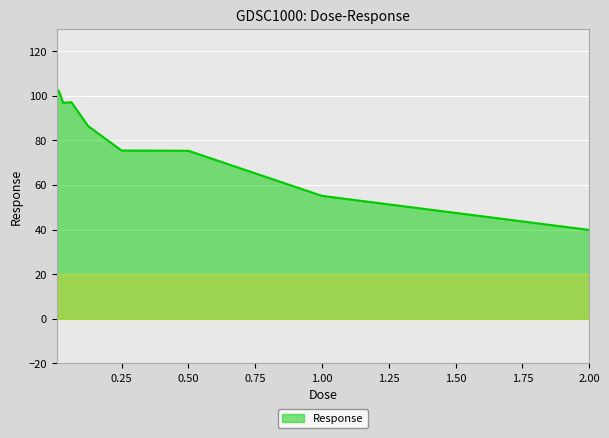

How many lines are shown in the chart?

1